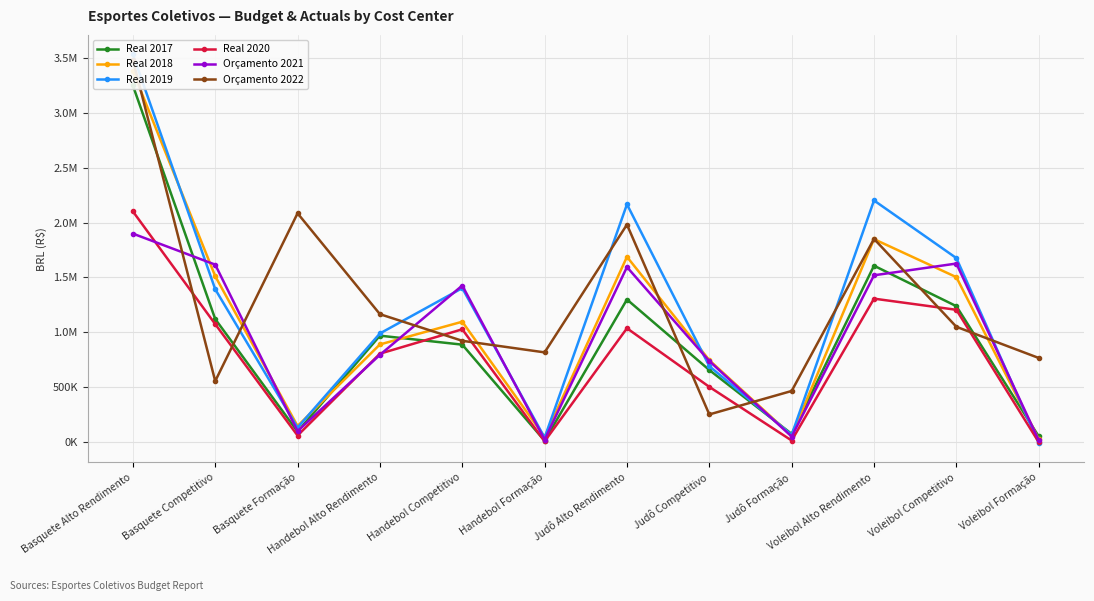

Rank the series by their maximum value, from lowest to highest.

Orçamento 2021, Real 2020, Real 2017, Real 2018, Orçamento 2022, Real 2019